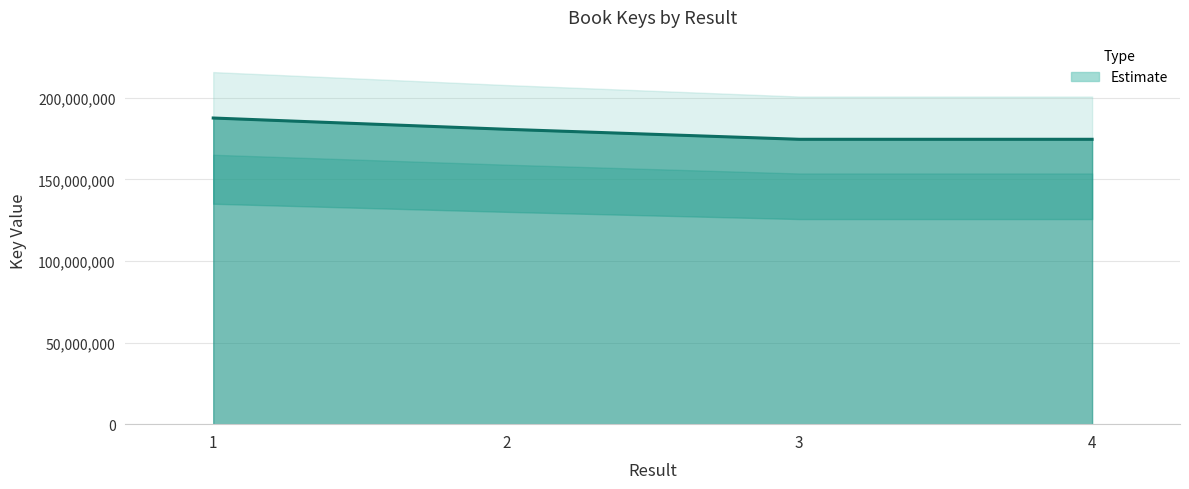

What is the sum of the values at 2 and 3?

355232142